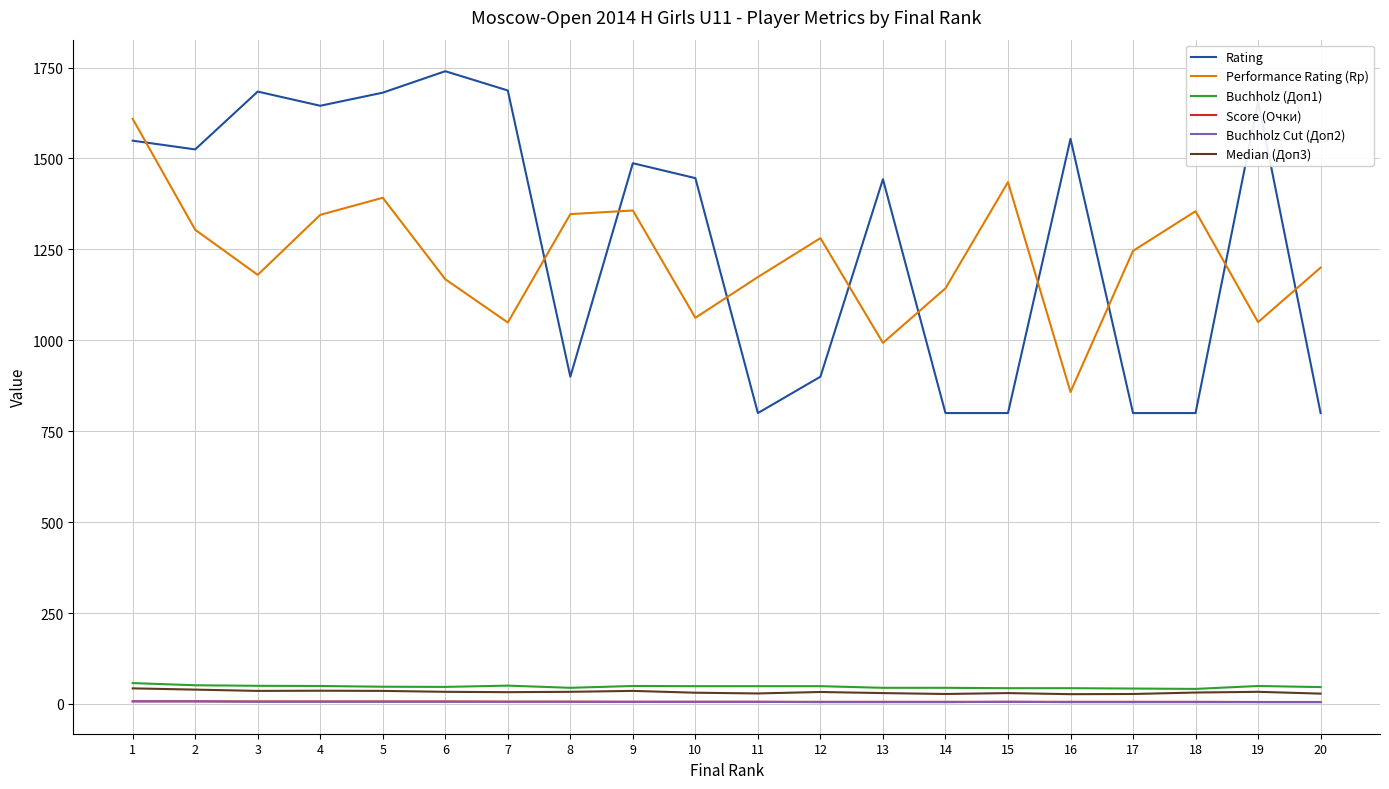

The value of Rating at 2 is 2491.7. True or false?

False